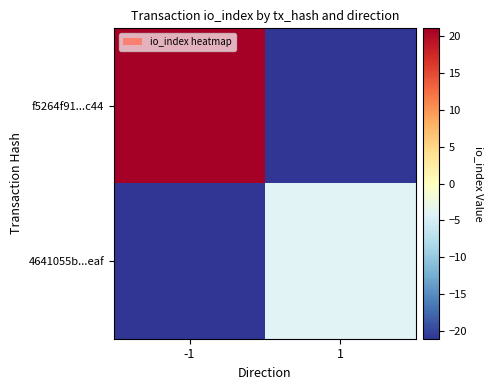

Which label corresponds to the smallest value in the chart?

1